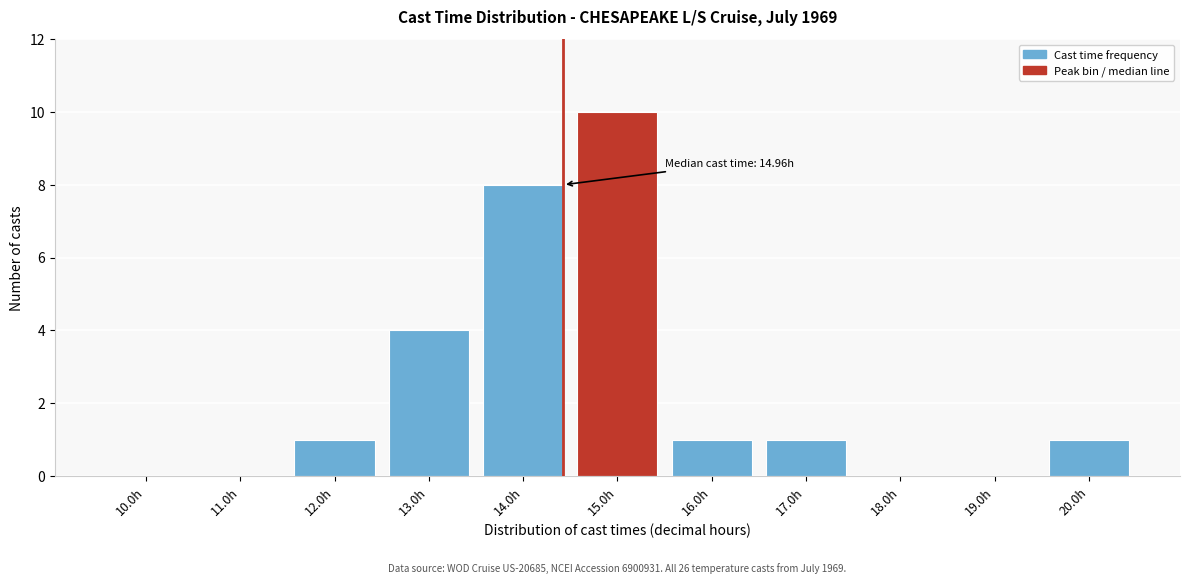

Reading right to left, what are all the values shown in this chart?

20.0h=1	19.0h=0	18.0h=0	17.0h=1	16.0h=1	15.0h=10	14.0h=8	13.0h=4	12.0h=1	11.0h=0	10.0h=0